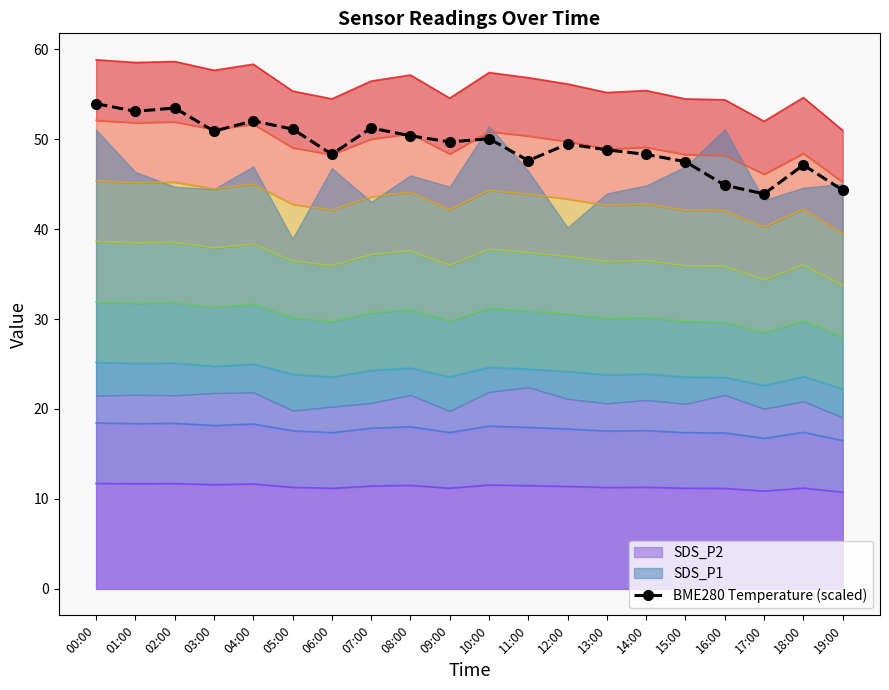

Where is the first local minimum?

01:00